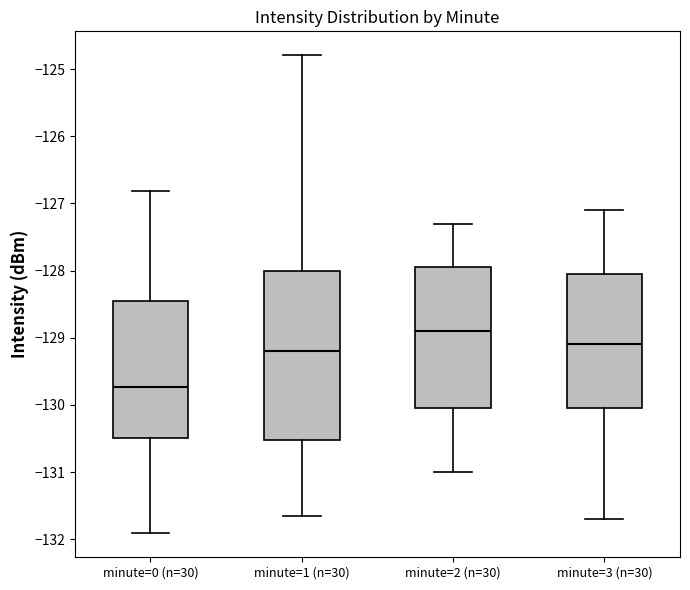

Reading left to right, transcribe this box plot: for each box, give where its median line is, the range the box spans, and where its two whiskers end, as read against the y-axis. The values are not printed on the chart, so give them approximately, as read against the axis.

minute=0 (n=30): median -129.7, box -130.5 to -128.5, whiskers -131.9 to -126.8
minute=1 (n=30): median -129.2, box -130.5 to -128.0, whiskers -131.7 to -124.8
minute=2 (n=30): median -128.9, box -130.0 to -127.9, whiskers -131.0 to -127.3
minute=3 (n=30): median -129.1, box -130.0 to -128.0, whiskers -131.7 to -127.1